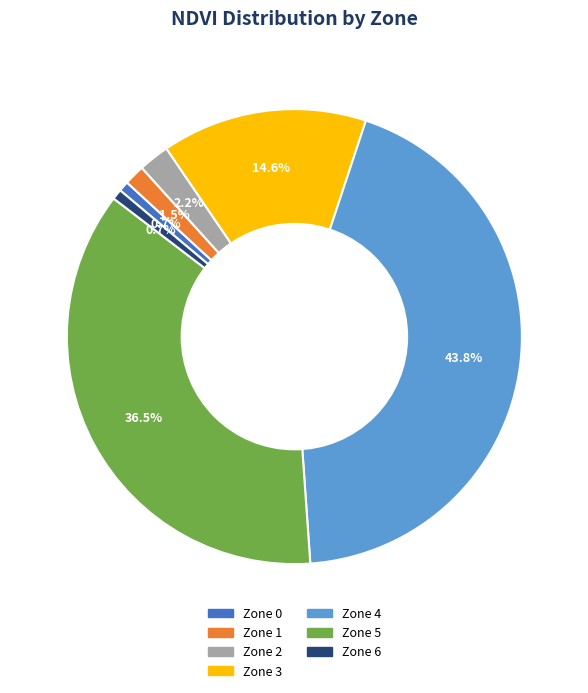

How many slices are in this pie chart?

7